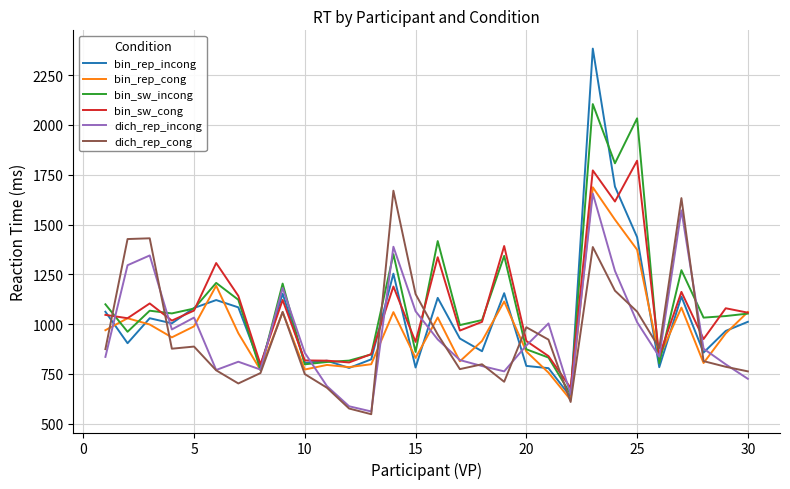

What are all the series names shown in the legend?

bin_rep_incong, bin_rep_cong, bin_sw_incong, bin_sw_cong, dich_rep_incong, dich_rep_cong